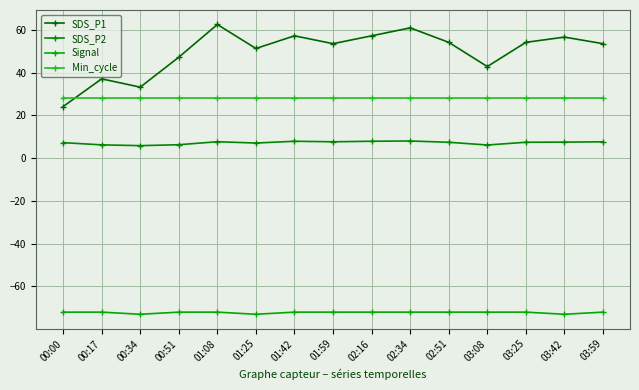

What is the sum of the Min_cycle values at 03:59 and 01:42?

56.0